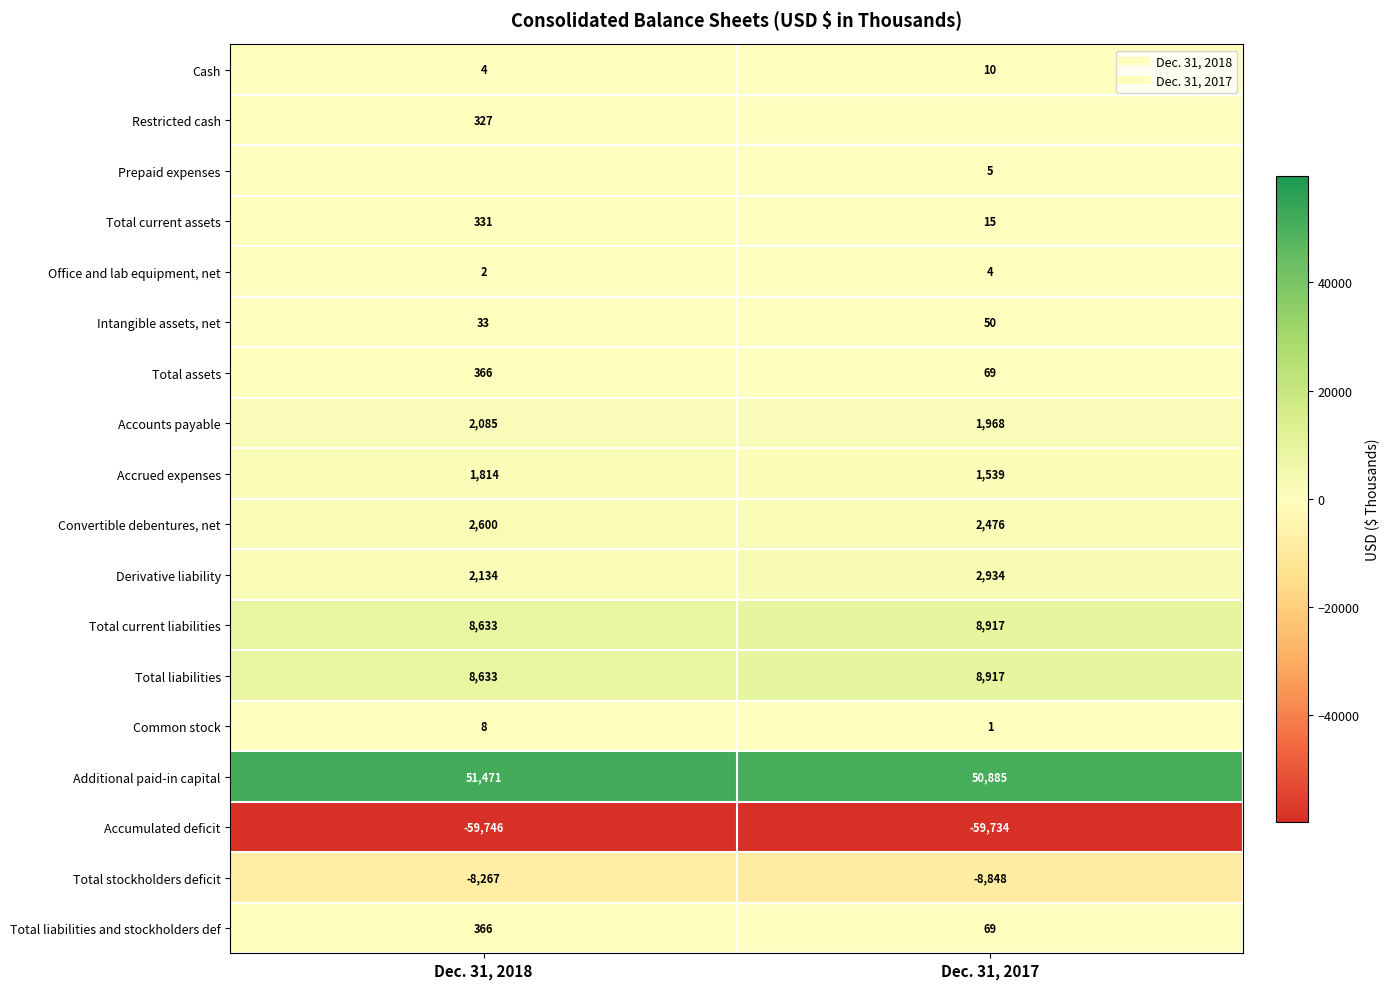

How many values in the Total liabilities and stockholders def series are below 366?

1